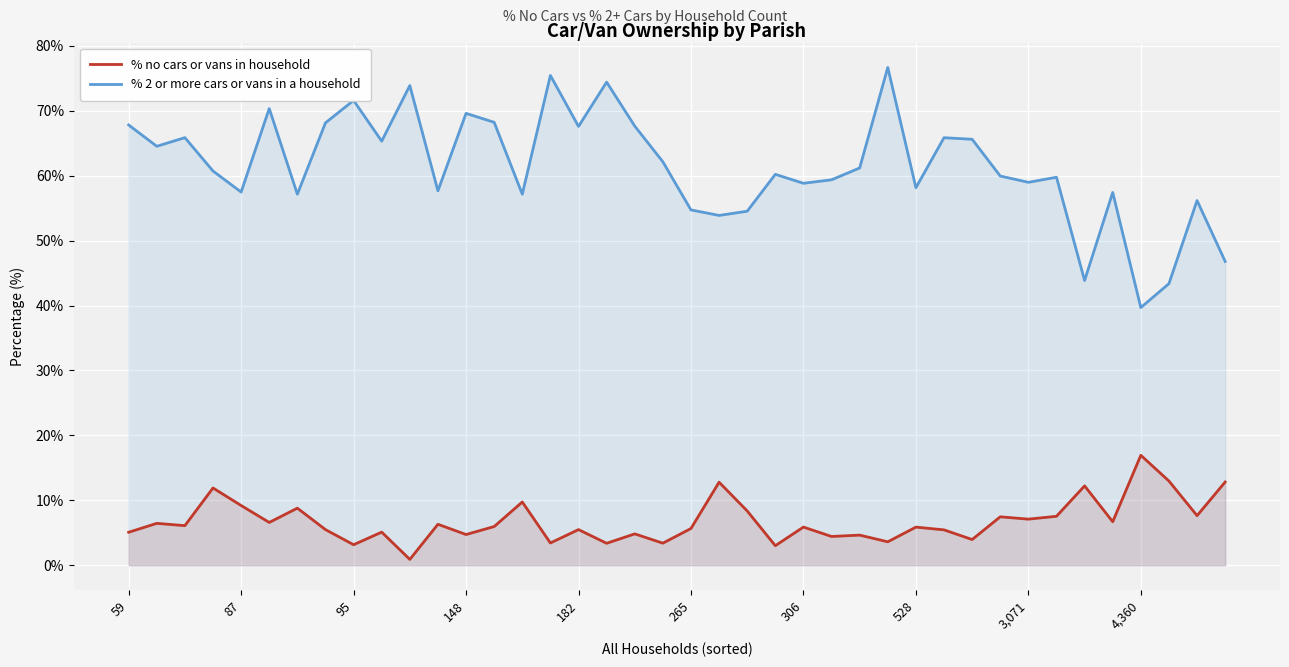

What is the spread (max minus min) of values at 528?

52.3